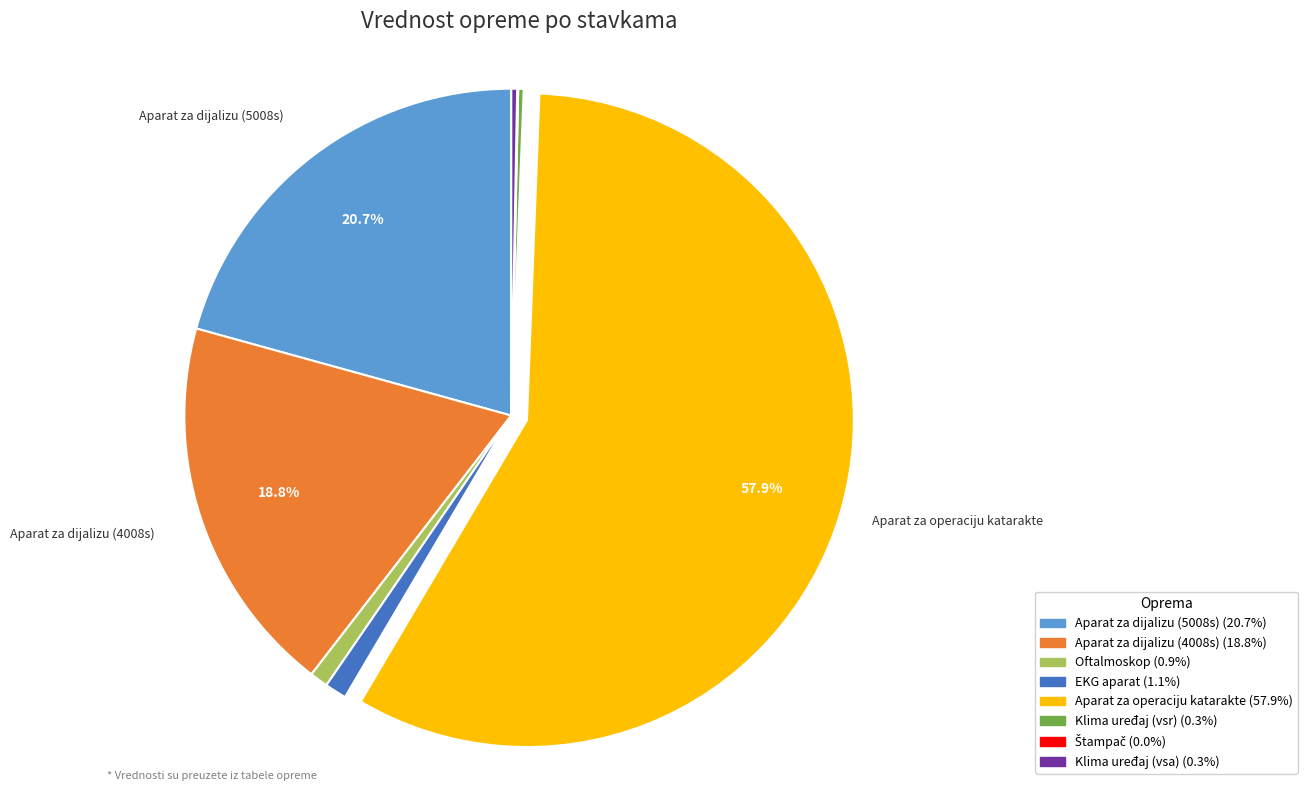

Is there a majority slice in this chart?

Yes